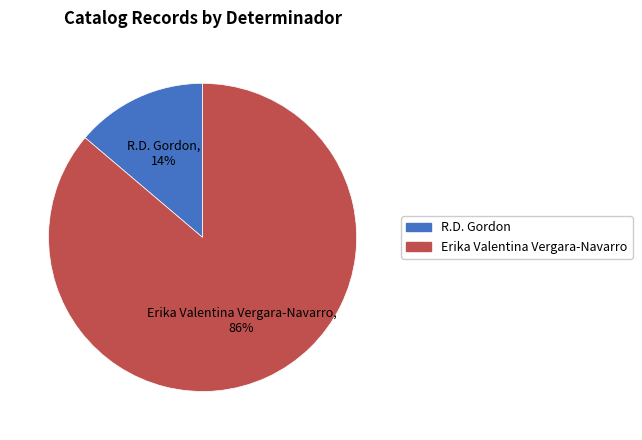

Approximately how many times larger is the value at R.D. Gordon compared to Erika Valentina Vergara-Navarro?

0.2